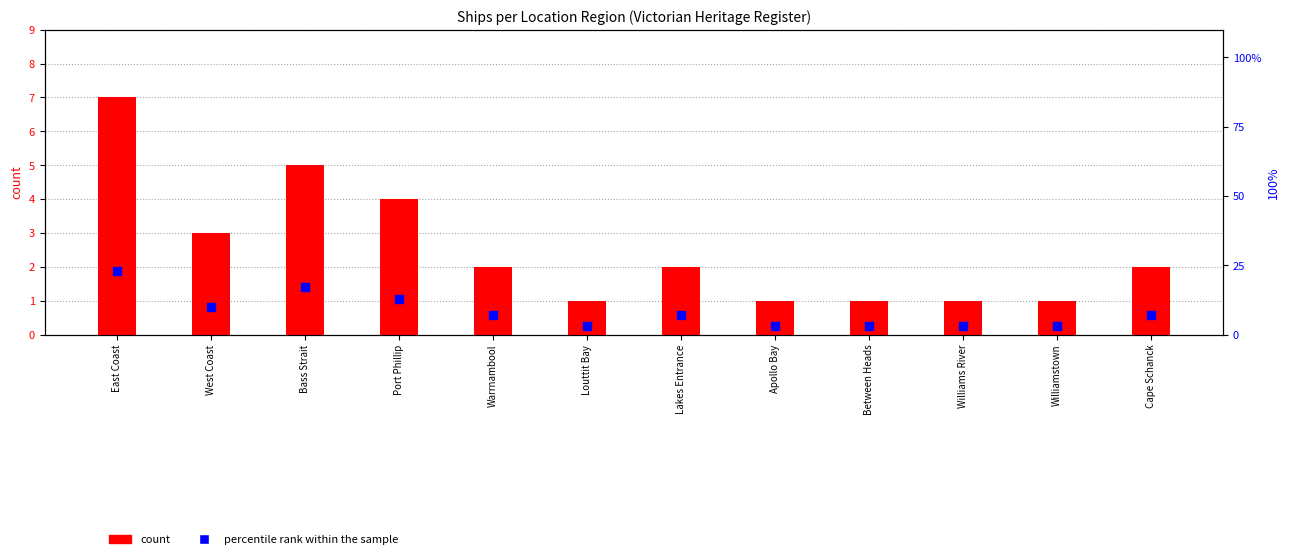

Which series has the largest total across all categories?

percentile rank within the sample